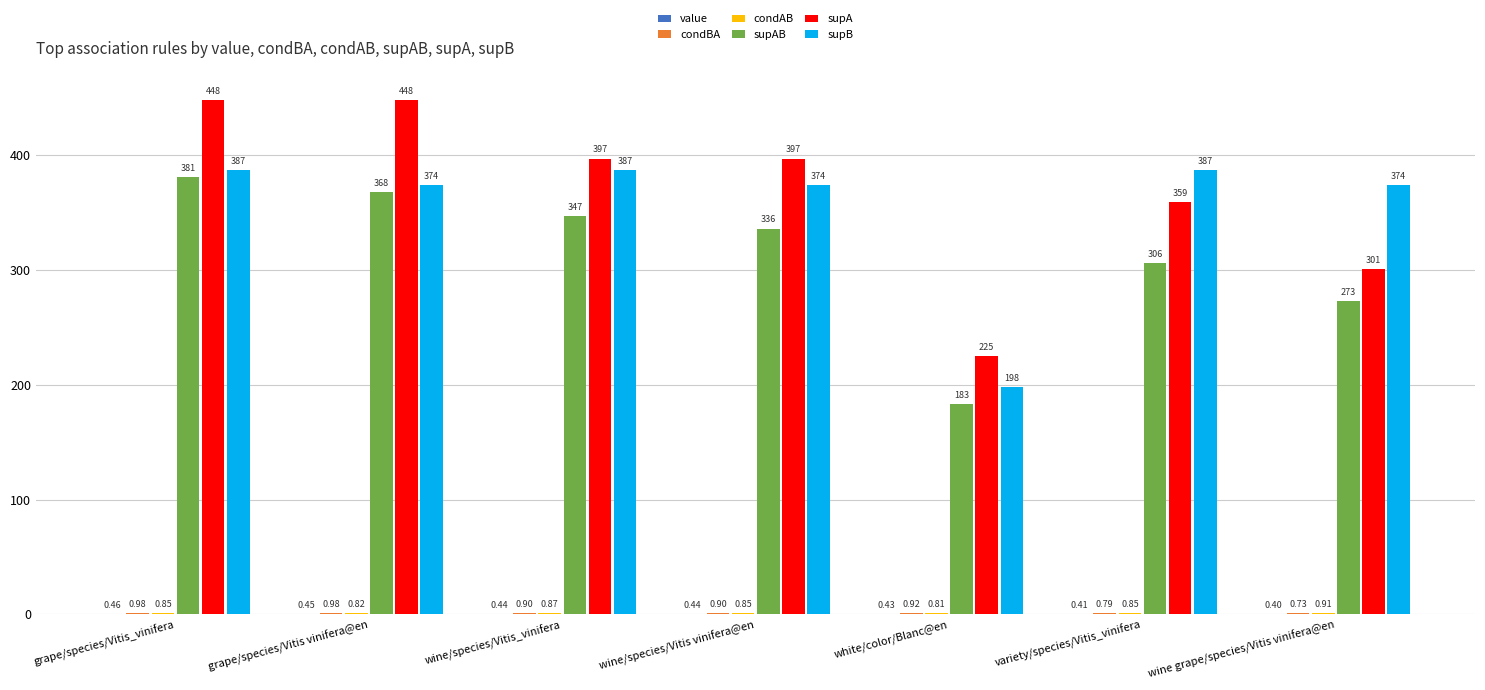

At which label does supAB first exceed 336?

grape/species/Vitis_vinifera